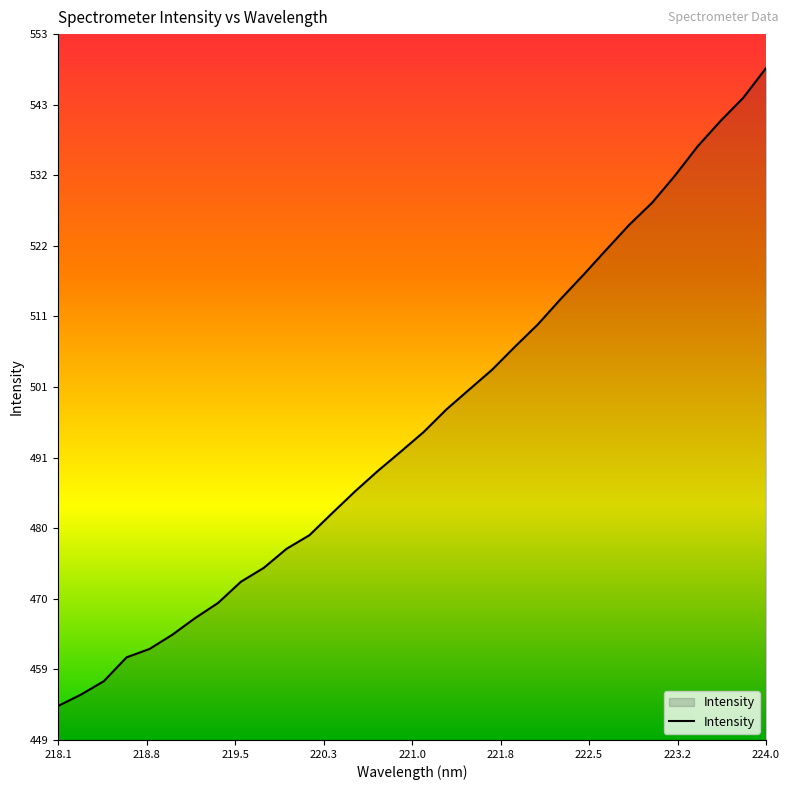

What is the sum of all values?

15862.3